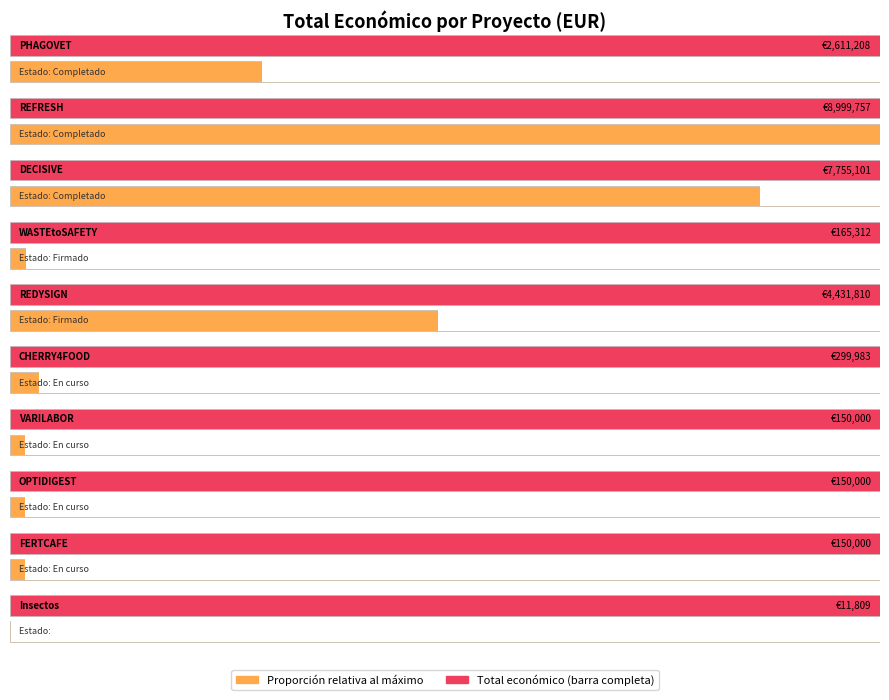

How many bars are there in total?

10